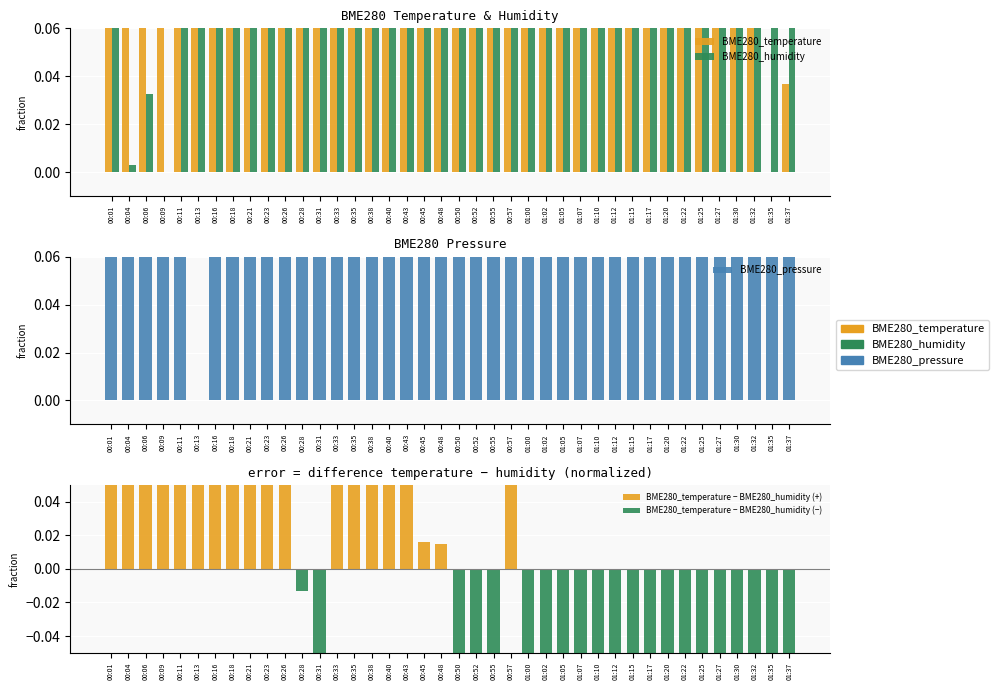

Which series has the widest spread of values?

BME280_temperature